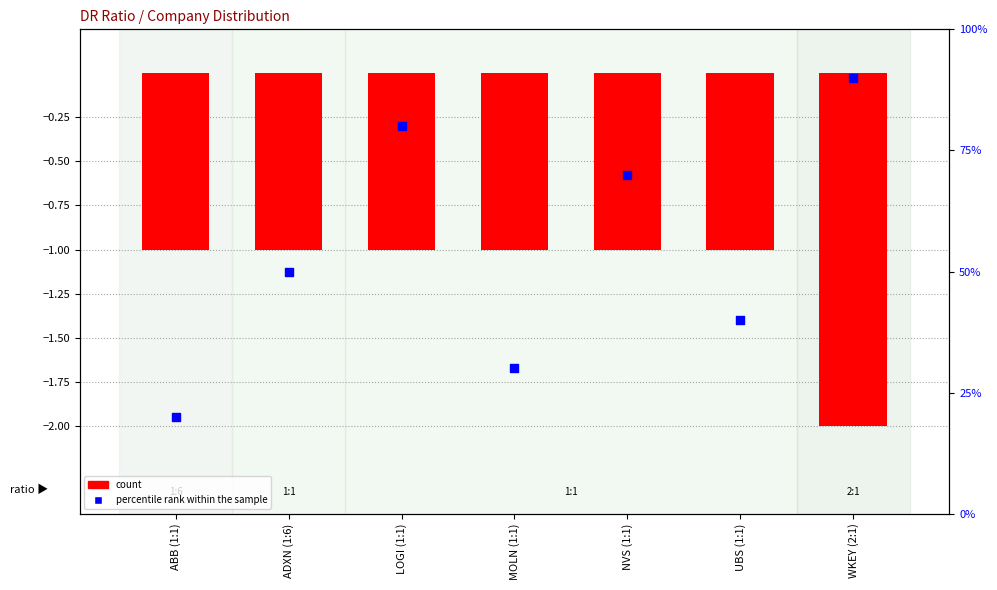

Which series reaches the minimum Y coordinate?

count